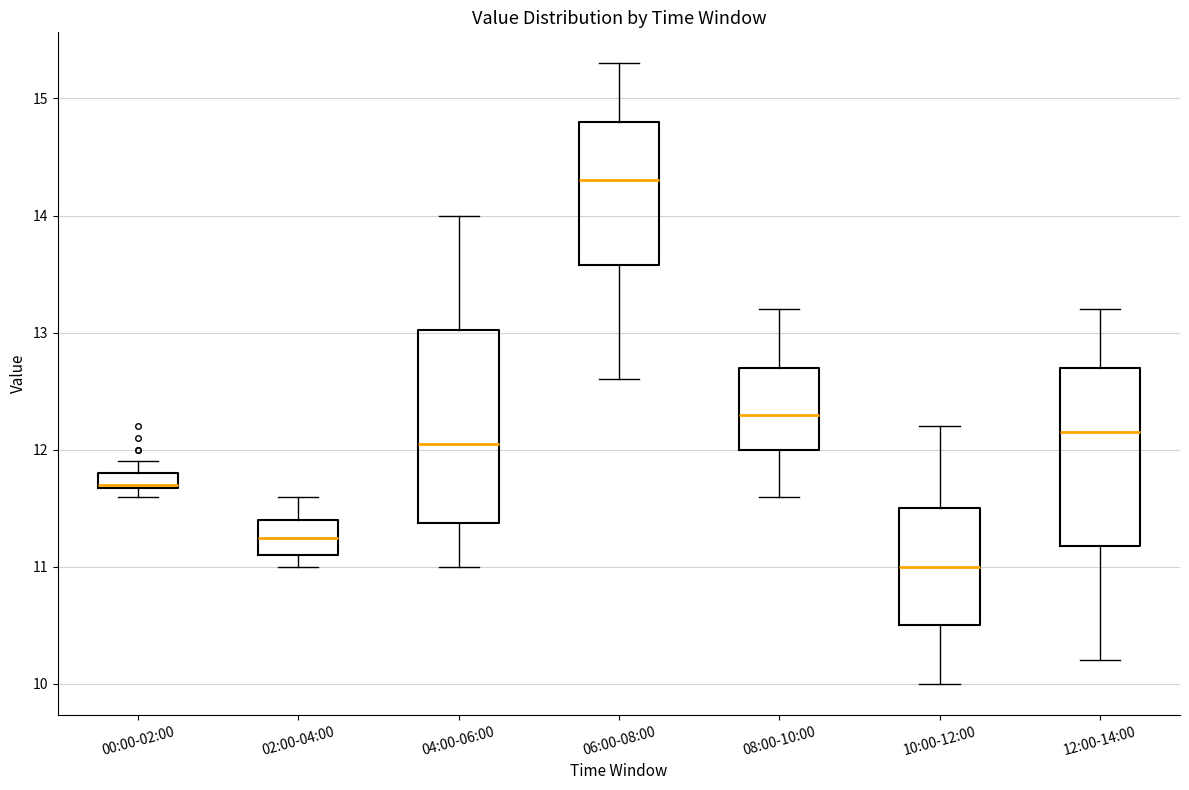

Which box is the tallest, from its lower edge to its upper edge?

04:00-06:00